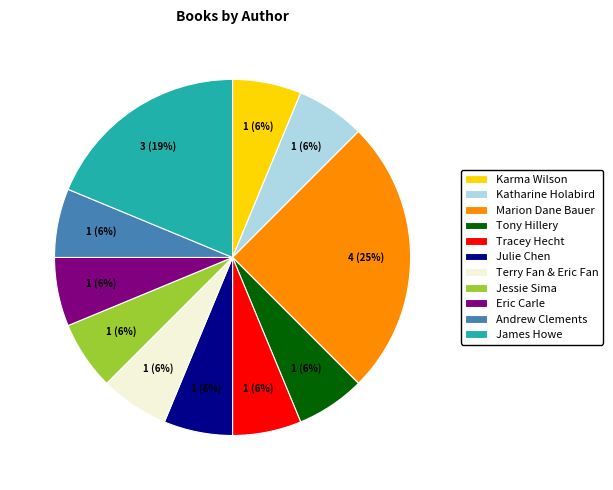

Which category has the biggest portion of the pie?

Marion Dane Bauer